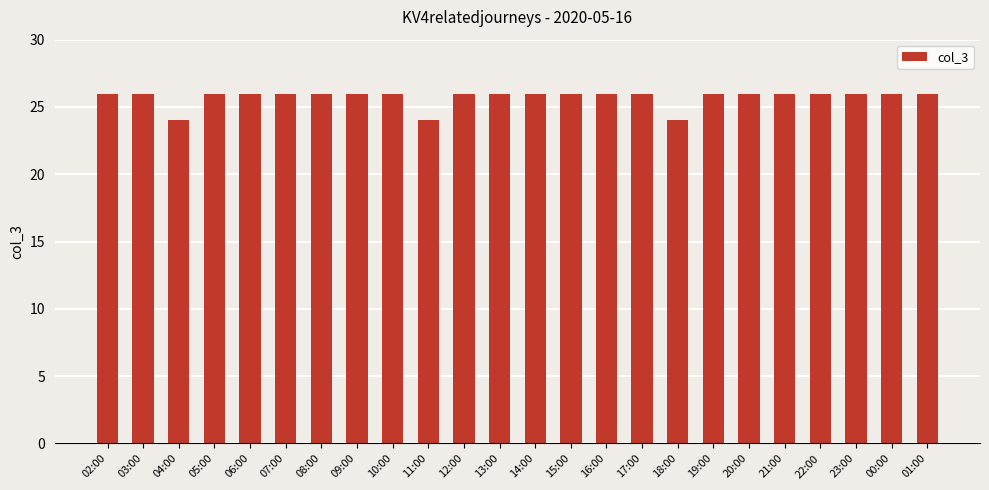

How many categories are shown in the chart?

24